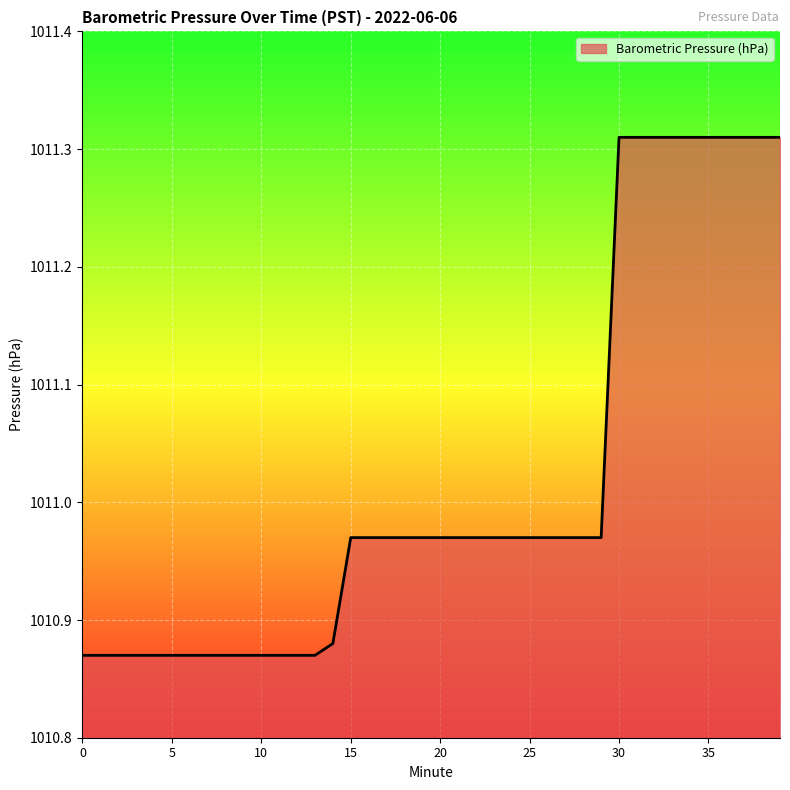

What is the difference between the maximum and minimum values?

0.4